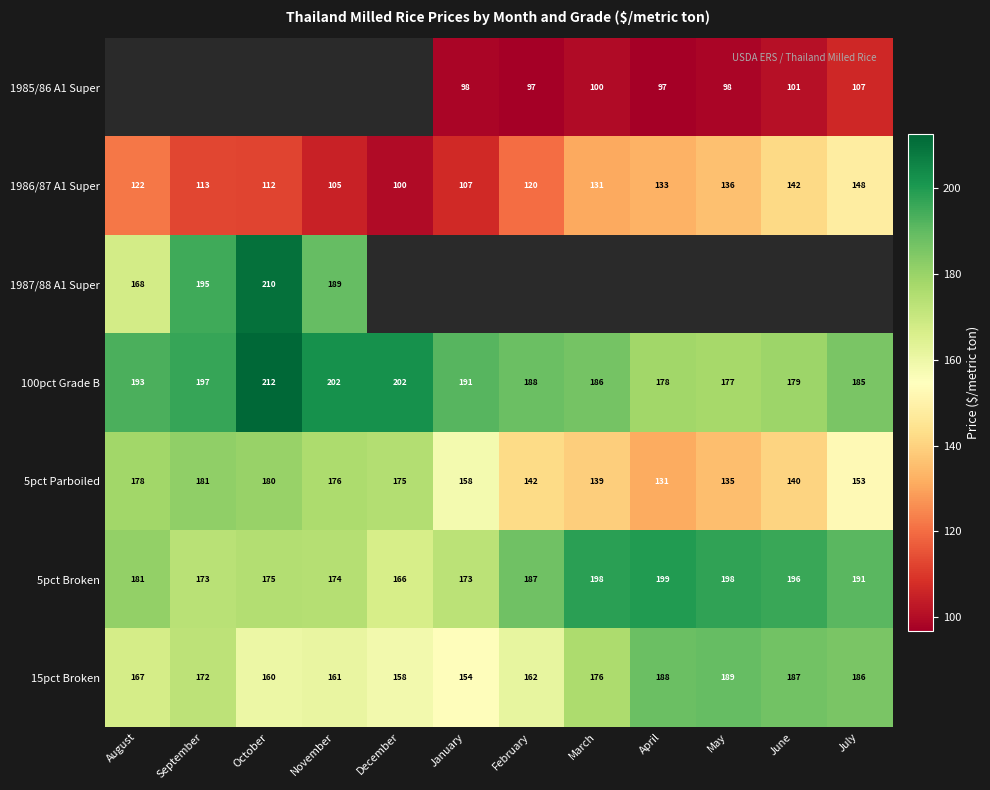

Which category has the highest value in the 1986/87 A1 Super series?

July